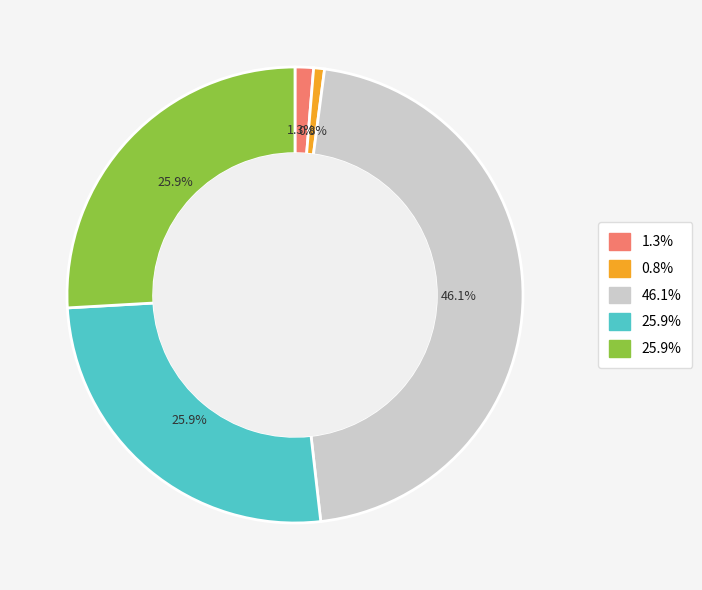

Does any single category account for the majority?

No